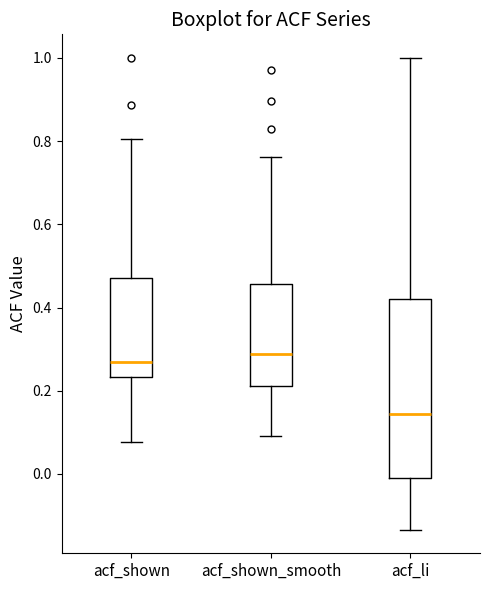

Reading left to right, read every box against the y-axis: the position of its median line, the range the box covers, and the ends of its whiskers. The values are not printed on the chart, so give them approximately, as read against the axis.

acf_shown: median 0.28, box 0.24 to 0.48, whiskers 0.08 to 0.80
acf_shown_smooth: median 0.28, box 0.22 to 0.46, whiskers 0.10 to 0.76
acf_li: median 0.14, box 0.00 to 0.42, whiskers -0.14 to 1.00